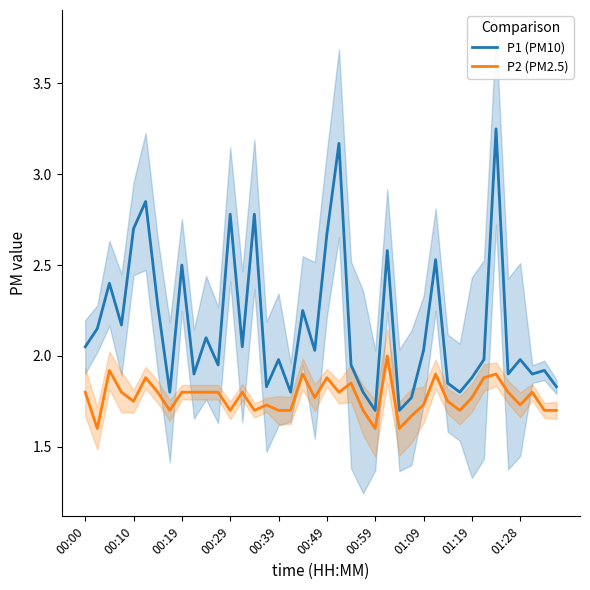

What is the lowest value of the P1 (PM10) series?

1.7